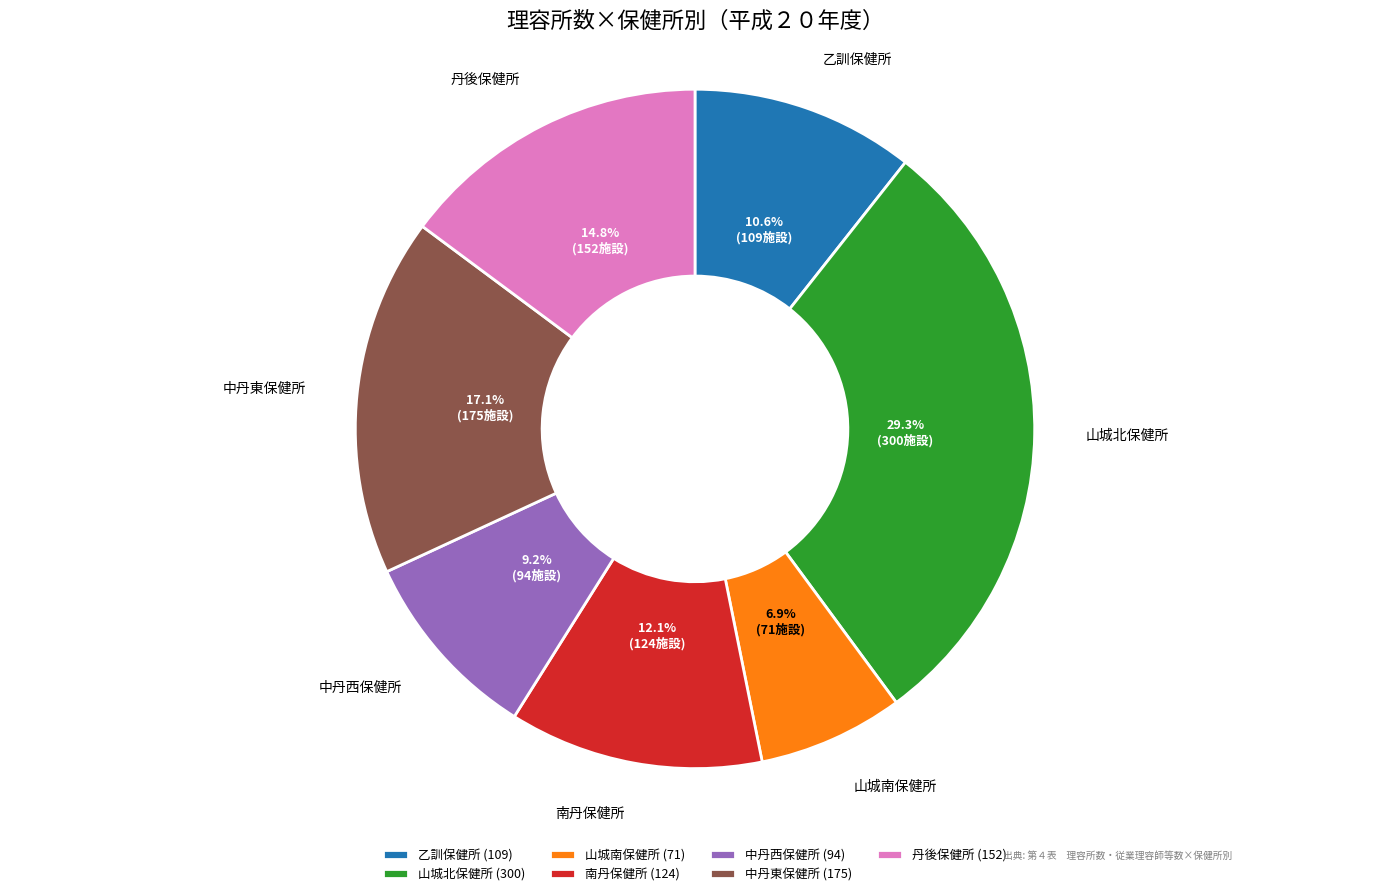

What percentage is the 中丹東保健所 slice, to the nearest percent?

17%